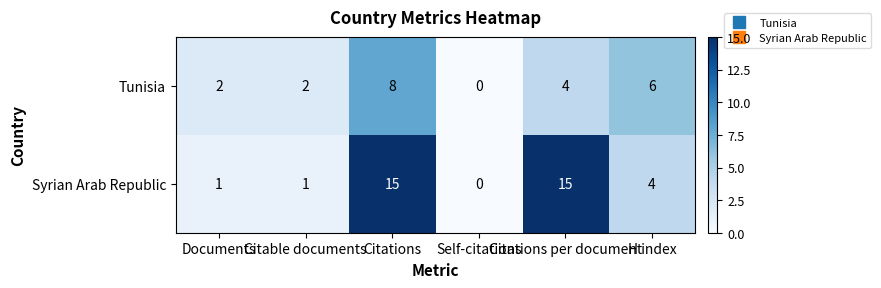

Count the Tunisia values in the range 2 to 6.

4